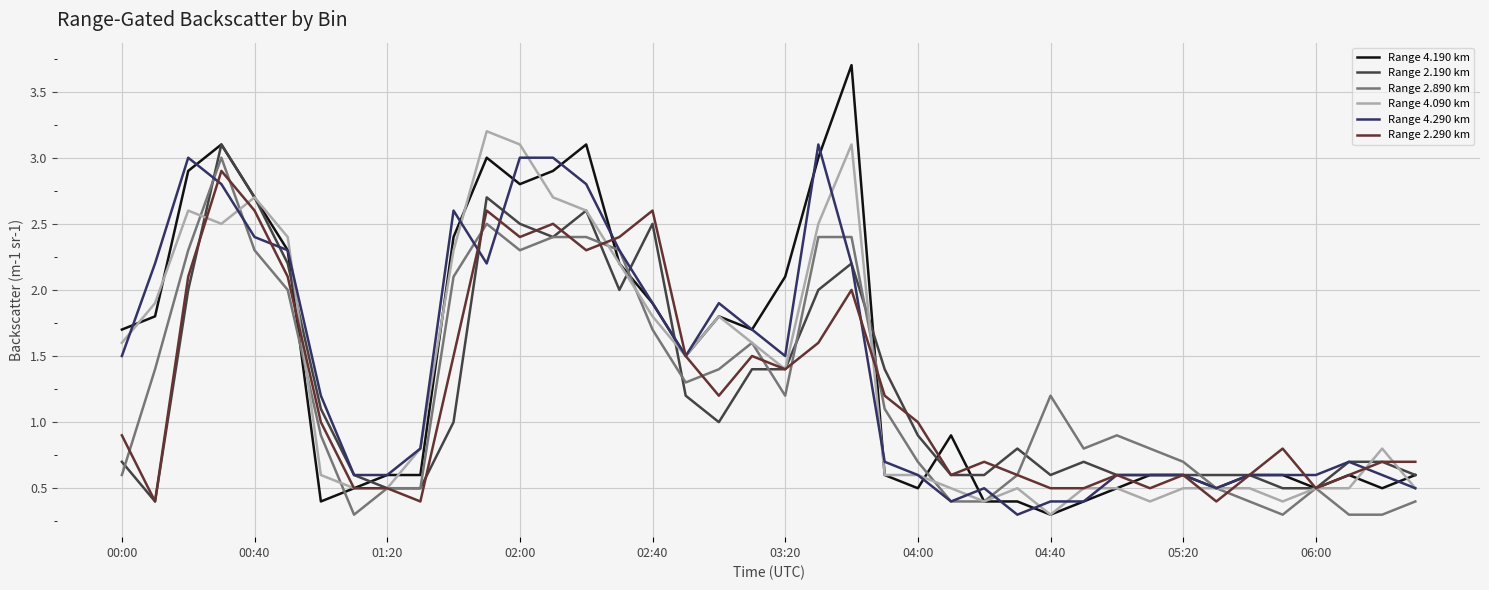

What is the sum of all Range 2.890 km values?

50.1